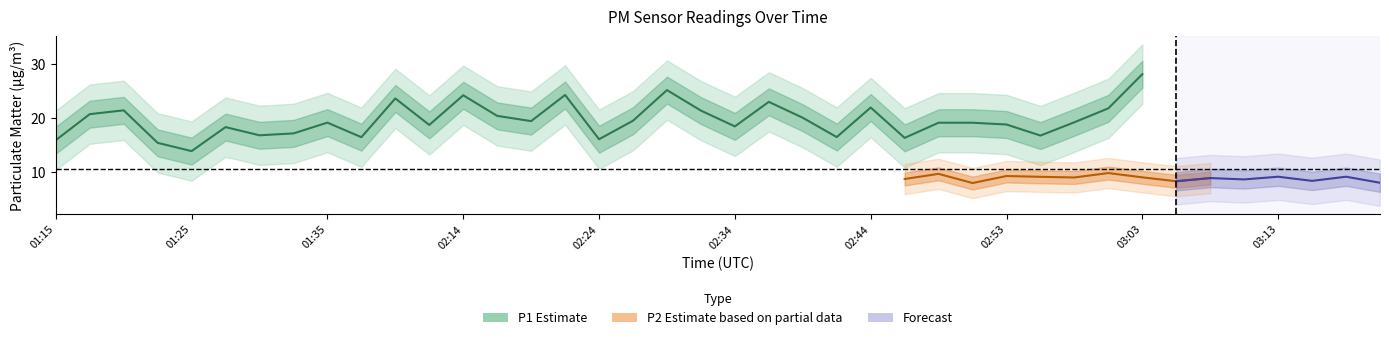

What is the difference between the maximum and second lowest values in the P1 series?

12.7